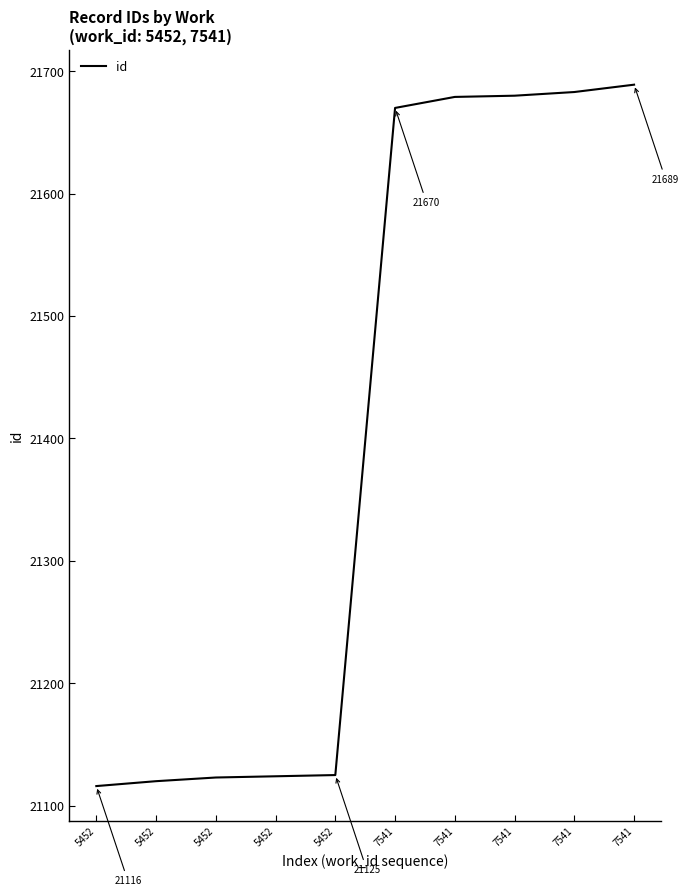

Approximately how many times larger is the value at 5452 compared to 7541?

1.0